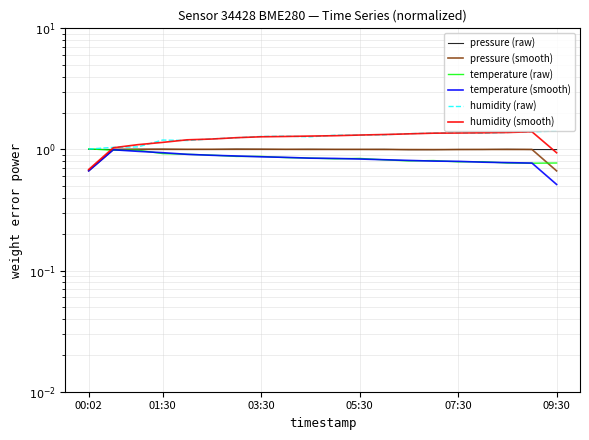

What are all the series names shown in the legend?

pressure (raw), pressure (smooth), temperature (raw), temperature (smooth), humidity (raw), humidity (smooth)